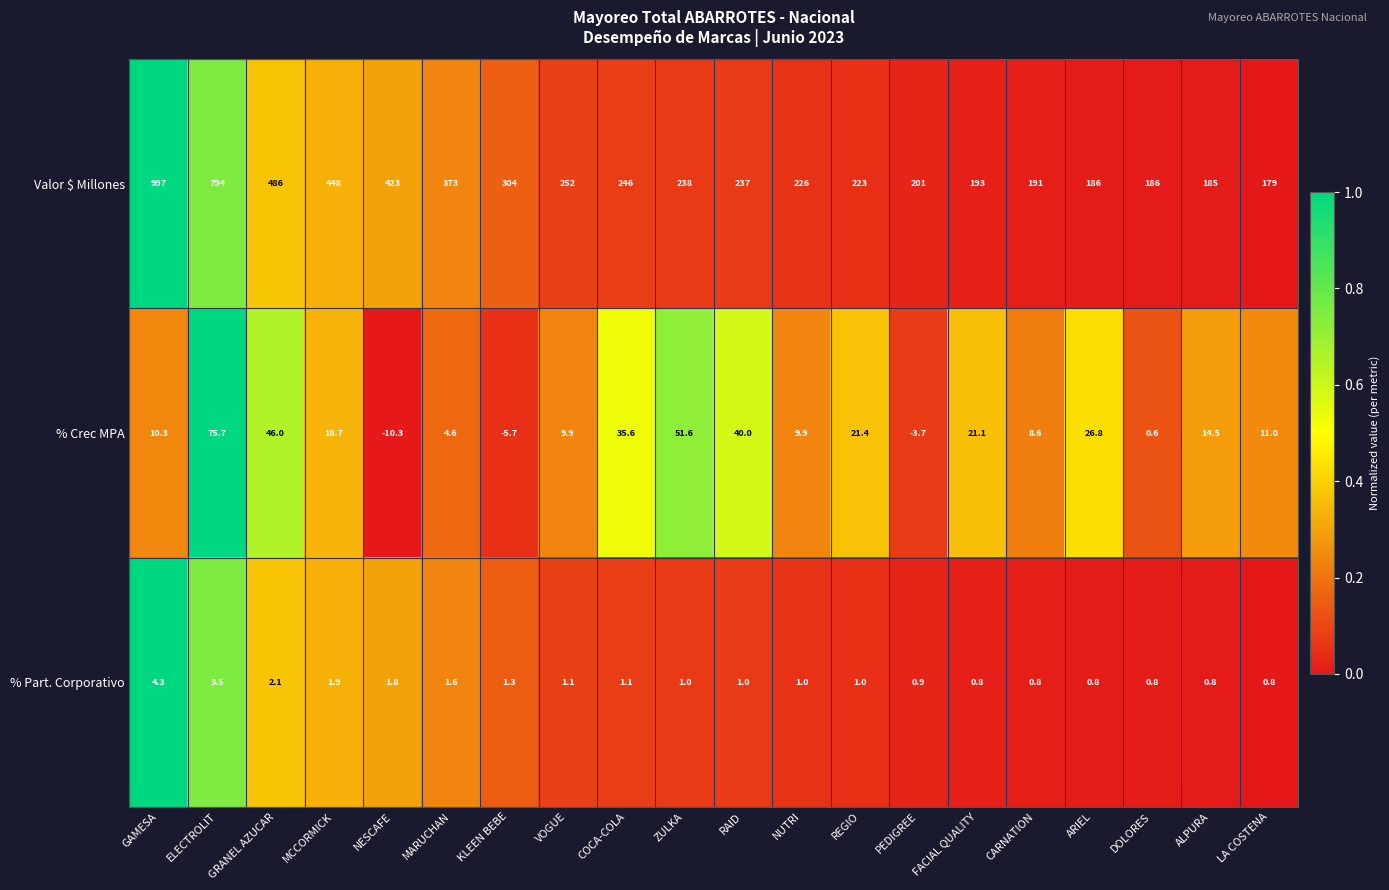

Count the number of data series in this chart.

3